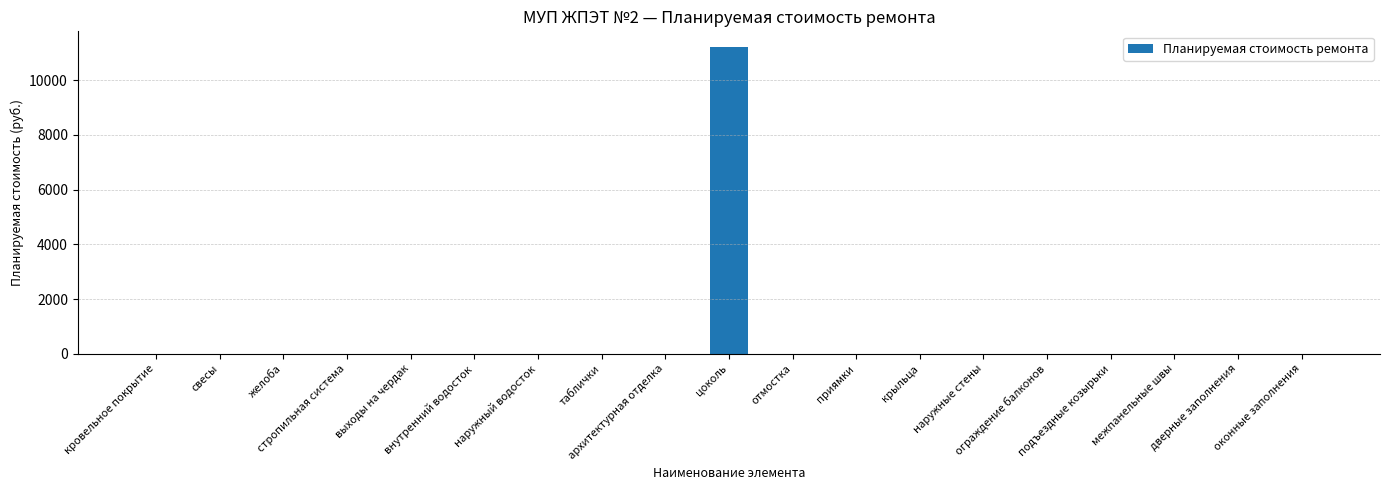

What is the greatest value displayed?

11226.6